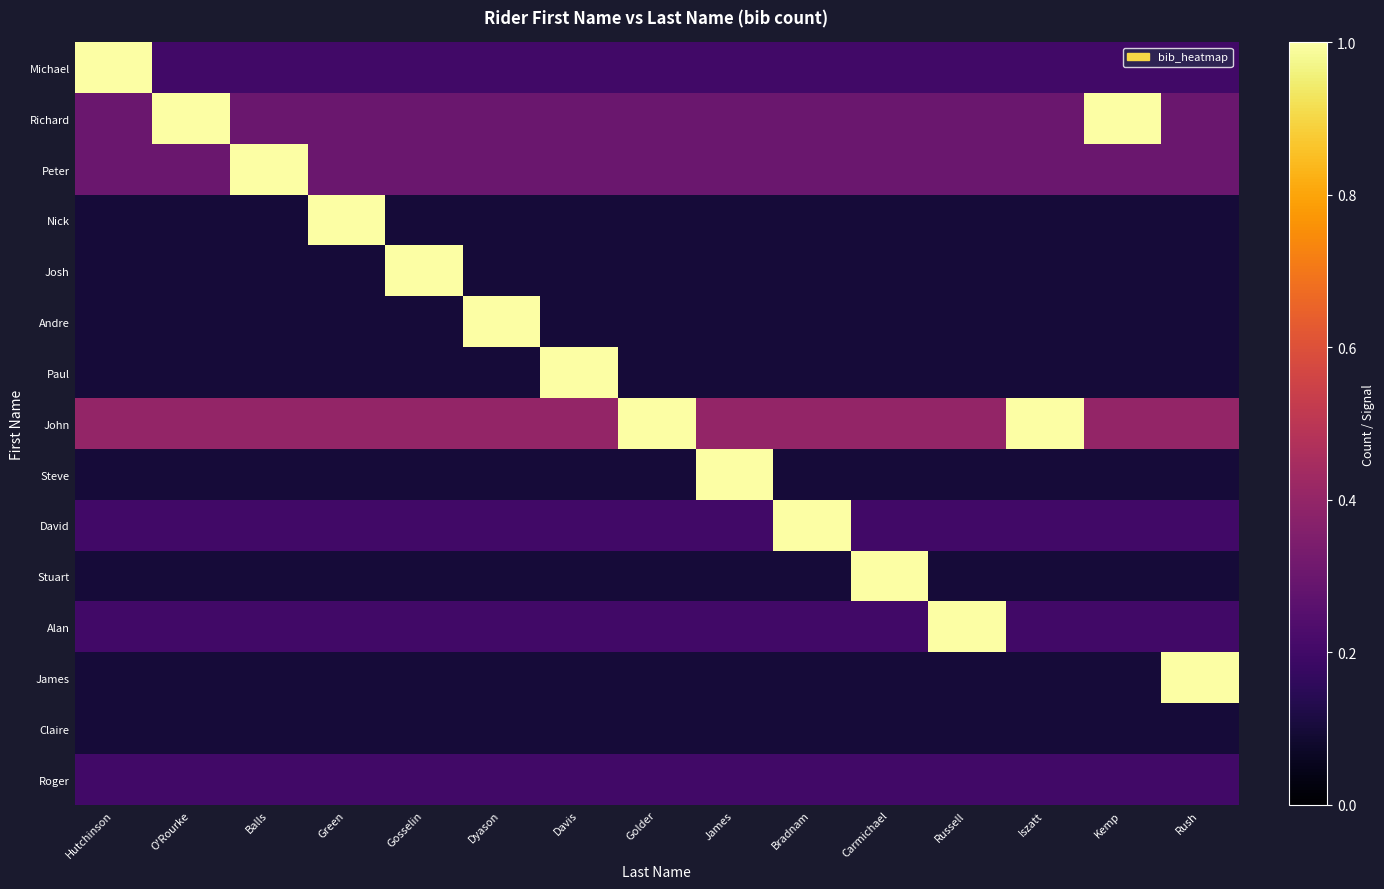

Reading left to right, extract all data points from this chart.

Michael: Hutchinson=1.0	O'Rourke=0.2	Balls=0.2	Green=0.2	Gosselin=0.2	Dyason=0.2	Davis=0.2	Golder=0.2	James=0.2	Bradnam=0.2	Carmichael=0.2	Russell=0.2	Iszatt=0.2	Kemp=0.2	Rush=0.2
Richard: Hutchinson=0.3	O'Rourke=1.0	Balls=0.3	Green=0.3	Gosselin=0.3	Dyason=0.3	Davis=0.3	Golder=0.3	James=0.3	Bradnam=0.3	Carmichael=0.3	Russell=0.3	Iszatt=0.3	Kemp=1.0	Rush=0.3
Peter: Hutchinson=0.3	O'Rourke=0.3	Balls=1.0	Green=0.3	Gosselin=0.3	Dyason=0.3	Davis=0.3	Golder=0.3	James=0.3	Bradnam=0.3	Carmichael=0.3	Russell=0.3	Iszatt=0.3	Kemp=0.3	Rush=0.3
Nick: Hutchinson=0.1	O'Rourke=0.1	Balls=0.1	Green=1.0	Gosselin=0.1	Dyason=0.1	Davis=0.1	Golder=0.1	James=0.1	Bradnam=0.1	Carmichael=0.1	Russell=0.1	Iszatt=0.1	Kemp=0.1	Rush=0.1
Josh: Hutchinson=0.1	O'Rourke=0.1	Balls=0.1	Green=0.1	Gosselin=1.0	Dyason=0.1	Davis=0.1	Golder=0.1	James=0.1	Bradnam=0.1	Carmichael=0.1	Russell=0.1	Iszatt=0.1	Kemp=0.1	Rush=0.1
Andre: Hutchinson=0.1	O'Rourke=0.1	Balls=0.1	Green=0.1	Gosselin=0.1	Dyason=1.0	Davis=0.1	Golder=0.1	James=0.1	Bradnam=0.1	Carmichael=0.1	Russell=0.1	Iszatt=0.1	Kemp=0.1	Rush=0.1
Paul: Hutchinson=0.1	O'Rourke=0.1	Balls=0.1	Green=0.1	Gosselin=0.1	Dyason=0.1	Davis=1.0	Golder=0.1	James=0.1	Bradnam=0.1	Carmichael=0.1	Russell=0.1	Iszatt=0.1	Kemp=0.1	Rush=0.1
John: Hutchinson=0.4	O'Rourke=0.4	Balls=0.4	Green=0.4	Gosselin=0.4	Dyason=0.4	Davis=0.4	Golder=1.0	James=0.4	Bradnam=0.4	Carmichael=0.4	Russell=0.4	Iszatt=1.0	Kemp=0.4	Rush=0.4
Steve: Hutchinson=0.1	O'Rourke=0.1	Balls=0.1	Green=0.1	Gosselin=0.1	Dyason=0.1	Davis=0.1	Golder=0.1	James=1.0	Bradnam=0.1	Carmichael=0.1	Russell=0.1	Iszatt=0.1	Kemp=0.1	Rush=0.1
David: Hutchinson=0.2	O'Rourke=0.2	Balls=0.2	Green=0.2	Gosselin=0.2	Dyason=0.2	Davis=0.2	Golder=0.2	James=0.2	Bradnam=1.0	Carmichael=0.2	Russell=0.2	Iszatt=0.2	Kemp=0.2	Rush=0.2
Stuart: Hutchinson=0.1	O'Rourke=0.1	Balls=0.1	Green=0.1	Gosselin=0.1	Dyason=0.1	Davis=0.1	Golder=0.1	James=0.1	Bradnam=0.1	Carmichael=1.0	Russell=0.1	Iszatt=0.1	Kemp=0.1	Rush=0.1
Alan: Hutchinson=0.2	O'Rourke=0.2	Balls=0.2	Green=0.2	Gosselin=0.2	Dyason=0.2	Davis=0.2	Golder=0.2	James=0.2	Bradnam=0.2	Carmichael=0.2	Russell=1.0	Iszatt=0.2	Kemp=0.2	Rush=0.2
James: Hutchinson=0.1	O'Rourke=0.1	Balls=0.1	Green=0.1	Gosselin=0.1	Dyason=0.1	Davis=0.1	Golder=0.1	James=0.1	Bradnam=0.1	Carmichael=0.1	Russell=0.1	Iszatt=0.1	Kemp=0.1	Rush=1.0
Claire: Hutchinson=0.1	O'Rourke=0.1	Balls=0.1	Green=0.1	Gosselin=0.1	Dyason=0.1	Davis=0.1	Golder=0.1	James=0.1	Bradnam=0.1	Carmichael=0.1	Russell=0.1	Iszatt=0.1	Kemp=0.1	Rush=0.1
Roger: Hutchinson=0.2	O'Rourke=0.2	Balls=0.2	Green=0.2	Gosselin=0.2	Dyason=0.2	Davis=0.2	Golder=0.2	James=0.2	Bradnam=0.2	Carmichael=0.2	Russell=0.2	Iszatt=0.2	Kemp=0.2	Rush=0.2